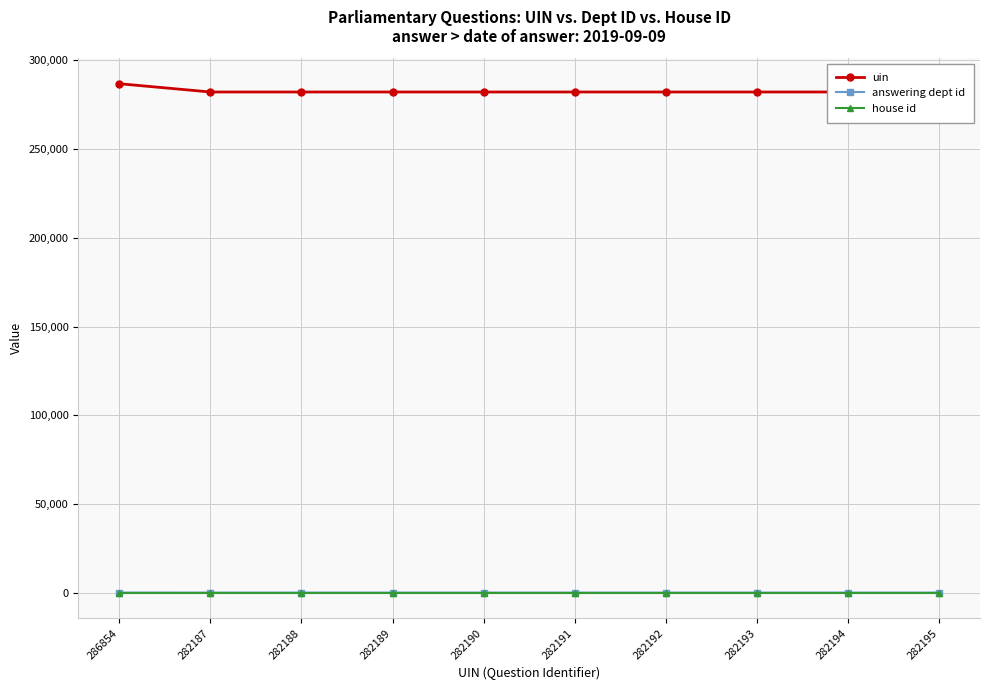

How many lines are shown in the chart?

3